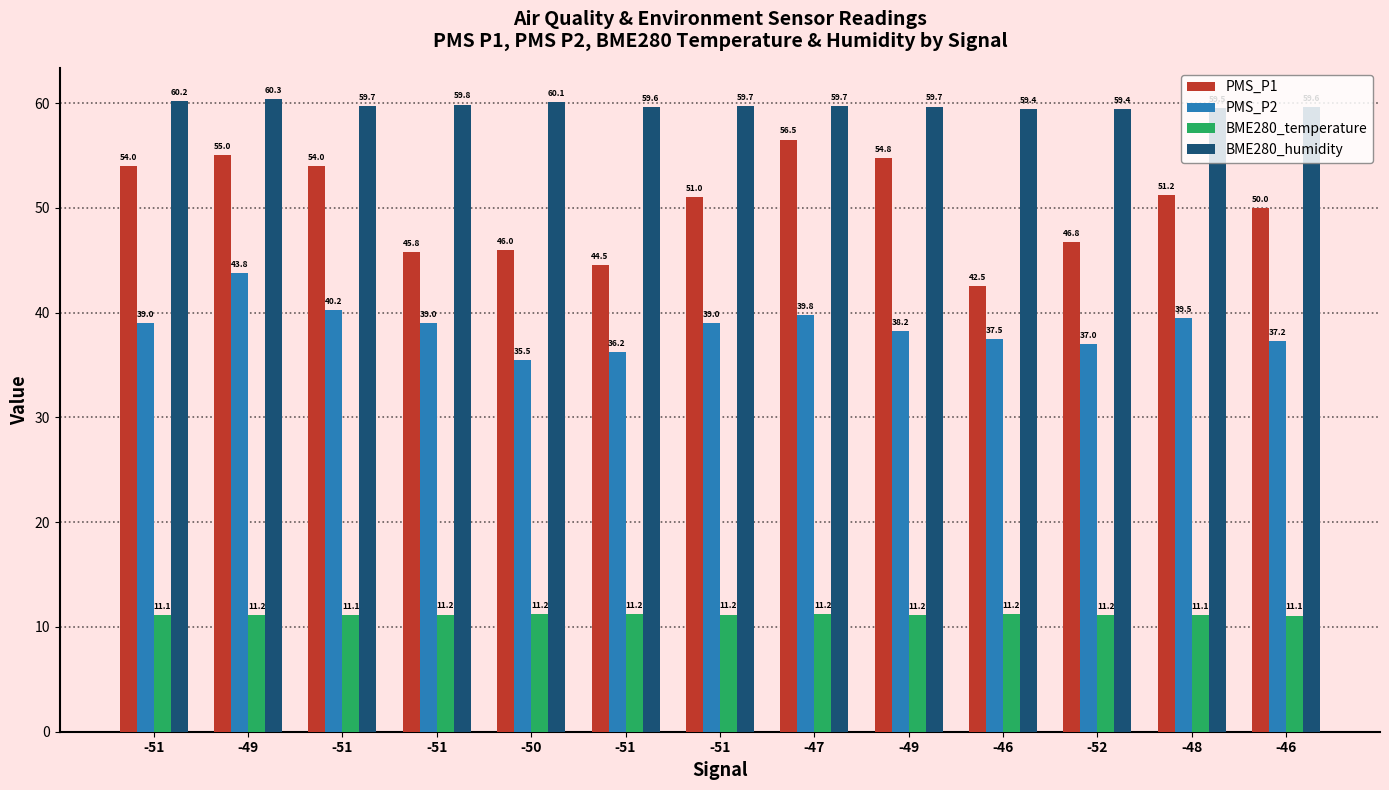

How many data points in PMS_P2 are less than 39?

6